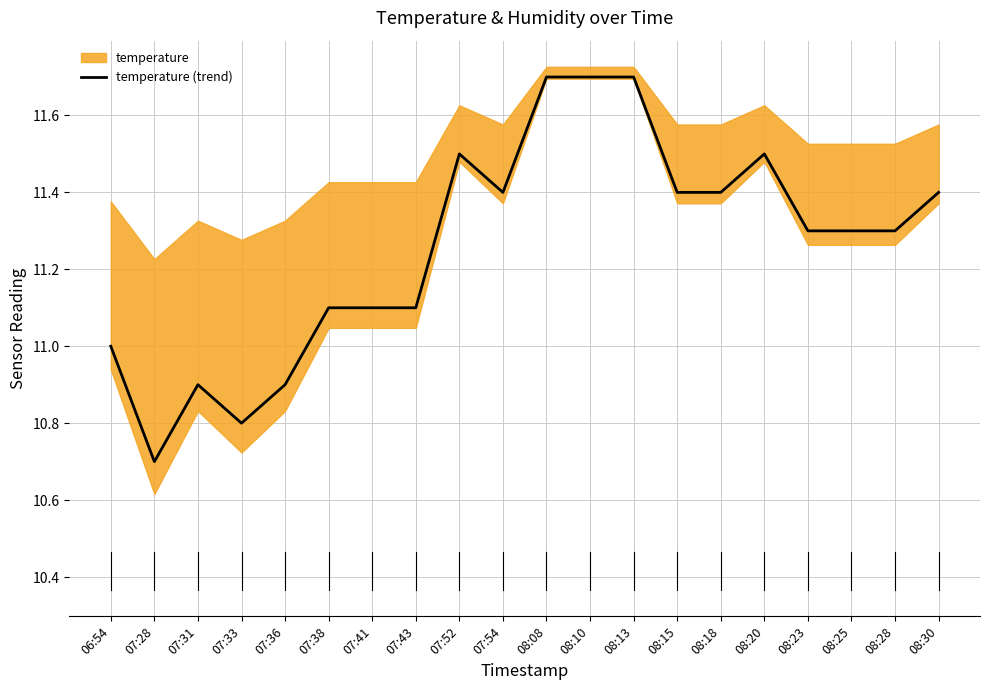

Where is the first local minimum?

07:28